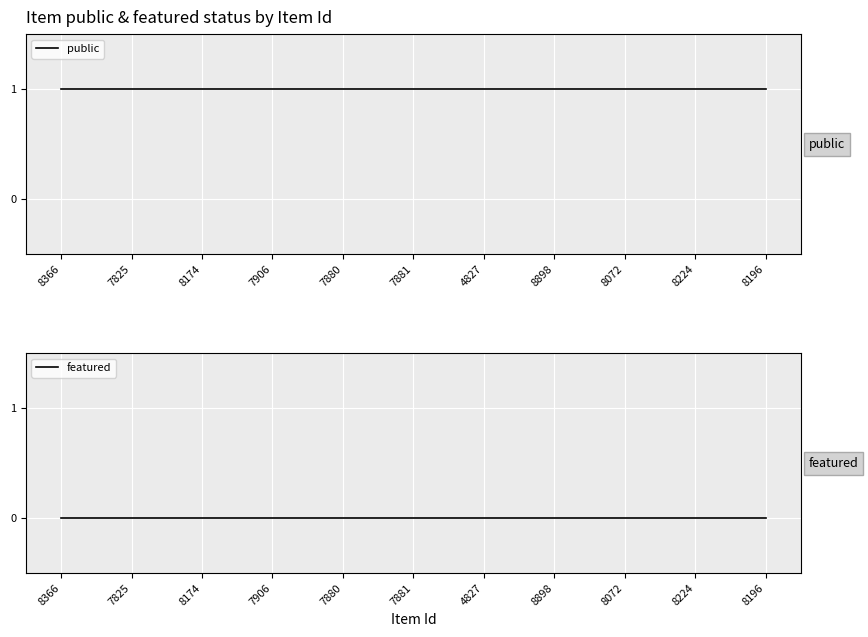

How many lines are shown in the chart?

2